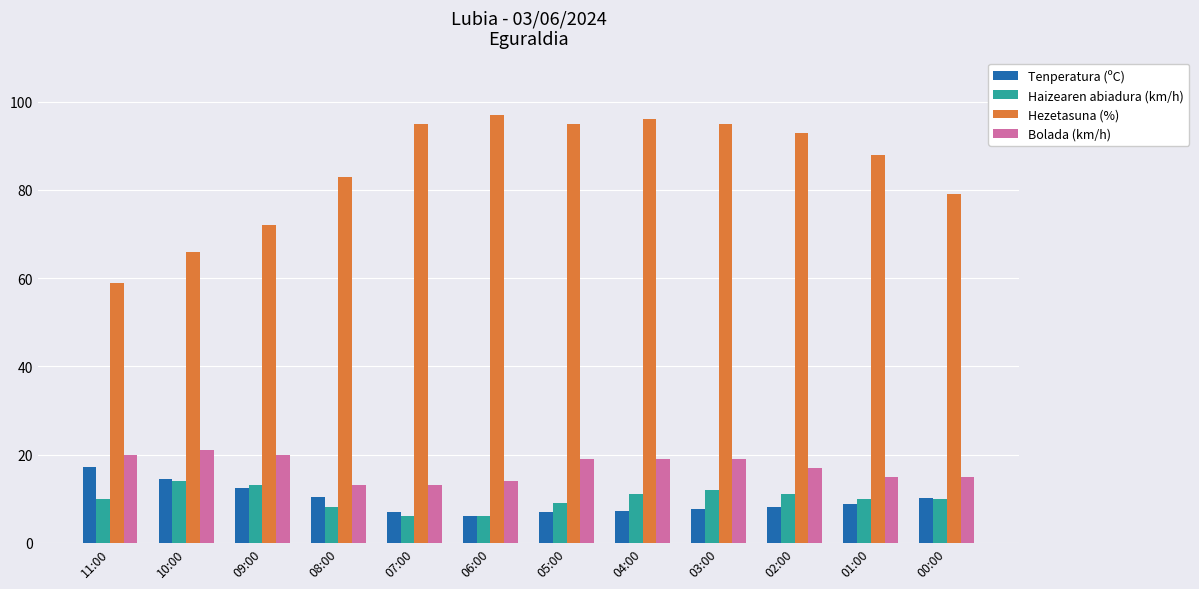

The value of Bolada (km/h) at 06:00 is 14.0. True or false?

True